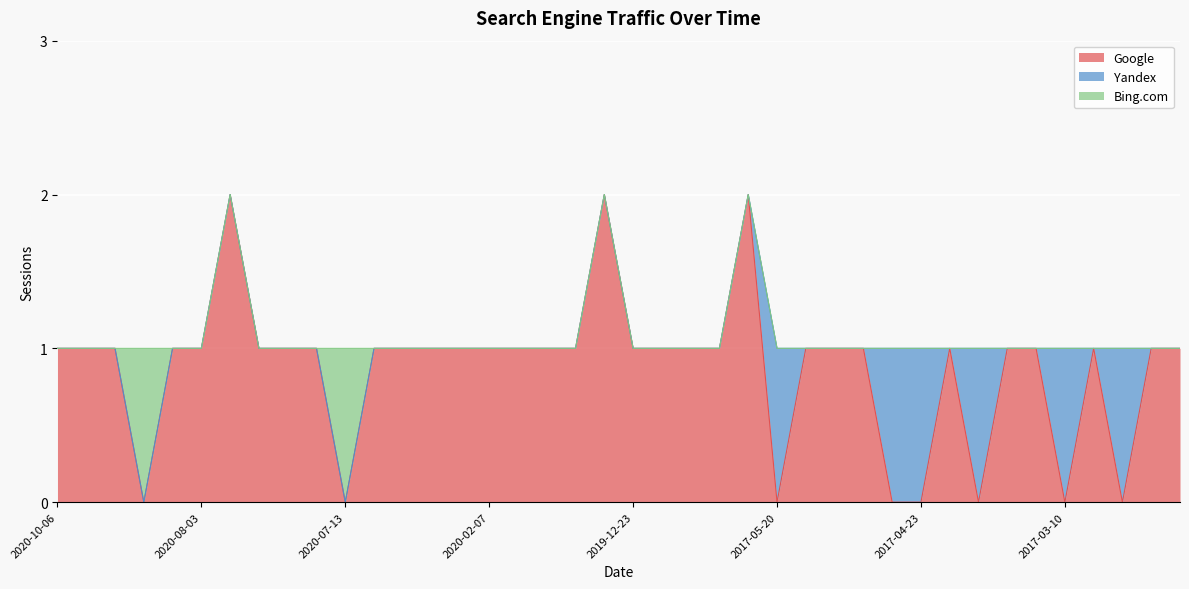

Reading left to right, transcribe all the data shown in this chart.

Google: 2020-10-06=1	2020-08-24=1	2020-08-23=1	2020-08-07=0	2020-08-04=1	2020-08-03=1	2020-07-30=2	2020-07-27=1	2020-07-22=1	2020-07-19=1	2020-07-13=0	2020-06-25=1	2020-03-16=1	2020-02-28=1	2020-02-24=1	2020-02-07=1	2020-02-05=1	2020-02-04=1	2020-01-24=1	2019-12-29=2	2019-12-23=1	2019-12-20=1	2019-12-19=1	2019-12-17=1	2019-12-10=2	2017-05-20=0	2017-05-14=1	2017-05-11=1	2017-05-05=1	2017-04-26=0	2017-04-23=0	2017-04-20=1	2017-04-12=0	2017-04-04=1	2017-04-03=1	2017-03-10=0	2017-03-03=1	2017-02-15=0	2017-02-02=1	2017-01-02=1
Yandex: 2020-10-06=0	2020-08-24=0	2020-08-23=0	2020-08-07=0	2020-08-04=0	2020-08-03=0	2020-07-30=0	2020-07-27=0	2020-07-22=0	2020-07-19=0	2020-07-13=0	2020-06-25=0	2020-03-16=0	2020-02-28=0	2020-02-24=0	2020-02-07=0	2020-02-05=0	2020-02-04=0	2020-01-24=0	2019-12-29=0	2019-12-23=0	2019-12-20=0	2019-12-19=0	2019-12-17=0	2019-12-10=0	2017-05-20=1	2017-05-14=0	2017-05-11=0	2017-05-05=0	2017-04-26=1	2017-04-23=1	2017-04-20=0	2017-04-12=1	2017-04-04=0	2017-04-03=0	2017-03-10=1	2017-03-03=0	2017-02-15=1	2017-02-02=0	2017-01-02=0
Bing.com: 2020-10-06=0	2020-08-24=0	2020-08-23=0	2020-08-07=1	2020-08-04=0	2020-08-03=0	2020-07-30=0	2020-07-27=0	2020-07-22=0	2020-07-19=0	2020-07-13=1	2020-06-25=0	2020-03-16=0	2020-02-28=0	2020-02-24=0	2020-02-07=0	2020-02-05=0	2020-02-04=0	2020-01-24=0	2019-12-29=0	2019-12-23=0	2019-12-20=0	2019-12-19=0	2019-12-17=0	2019-12-10=0	2017-05-20=0	2017-05-14=0	2017-05-11=0	2017-05-05=0	2017-04-26=0	2017-04-23=0	2017-04-20=0	2017-04-12=0	2017-04-04=0	2017-04-03=0	2017-03-10=0	2017-03-03=0	2017-02-15=0	2017-02-02=0	2017-01-02=0